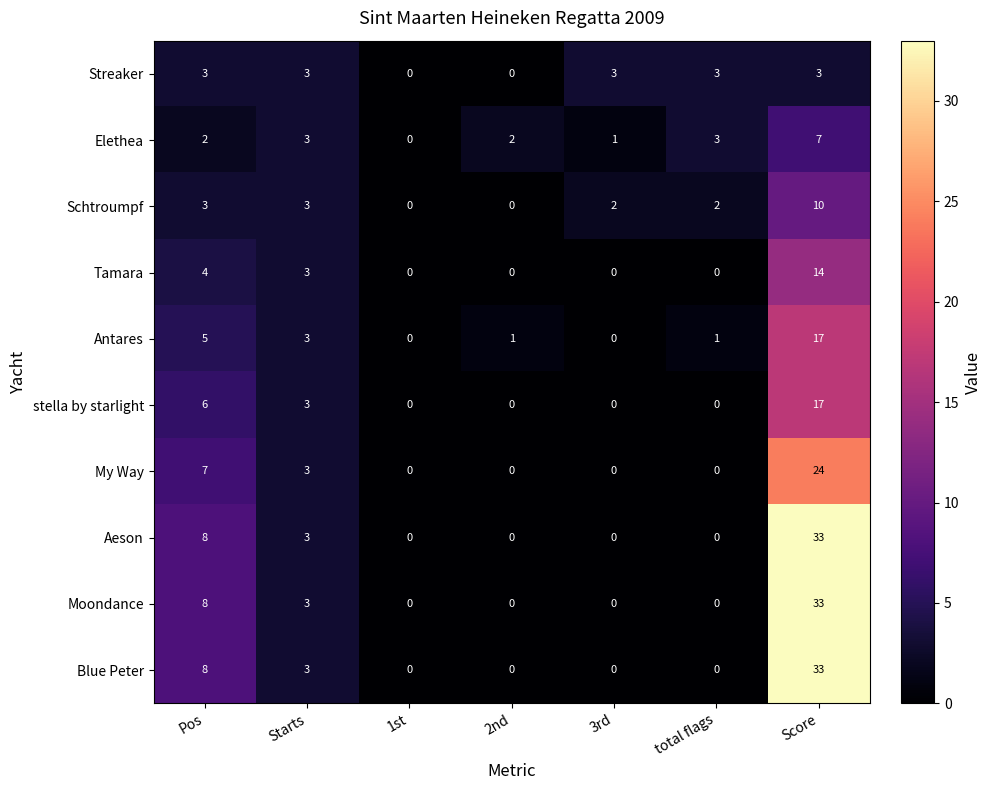

What is the sum of all My Way values?

34